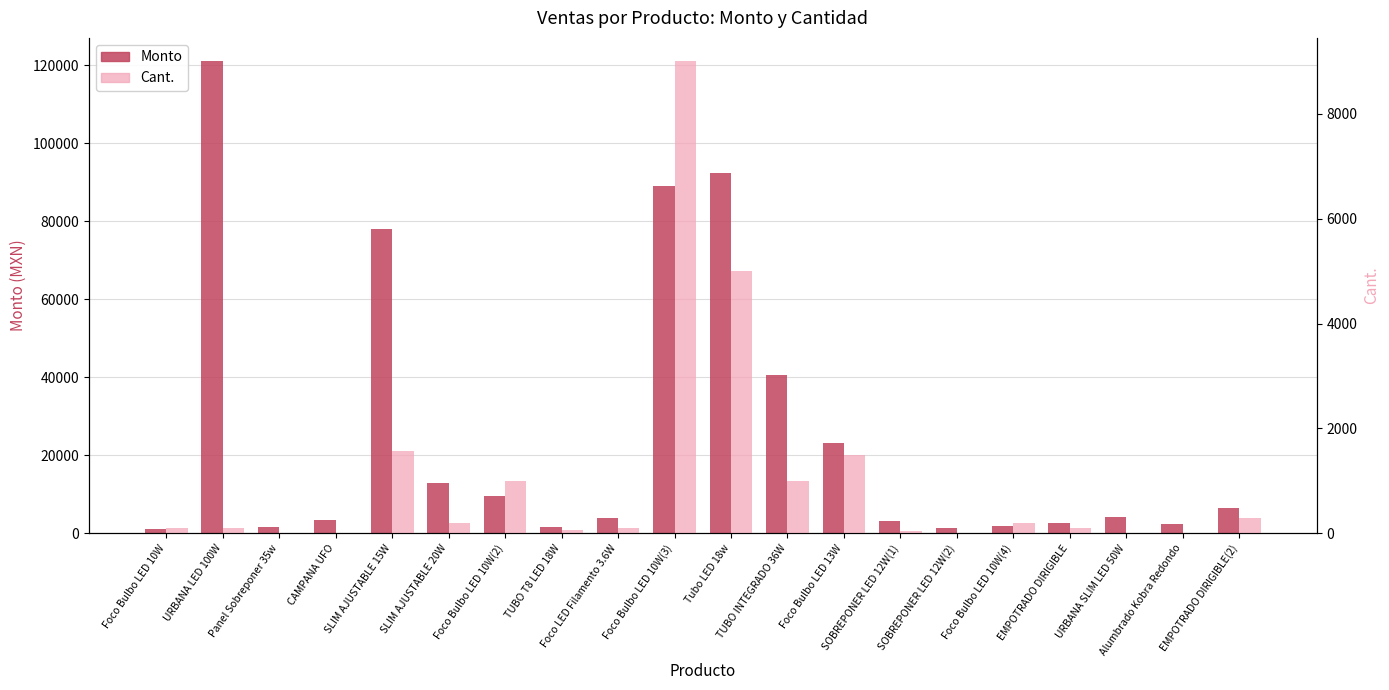

Reading left to right, what are all the values shown in this chart?

Monto: Foco Bulbo LED 10W=1150	URBANA LED 100W=121000	Panel Sobreponer 35w=1680	CAMPANA UFO=3504	SLIM AJUSTABLE 15W=78000	SLIM AJUSTABLE 20W=13000	Foco Bulbo LED 10W(2)=9500	TUBO T8 LED 18W=1650	Foco LED Filamento 3.6W=3900	Foco Bulbo LED 10W(3)=89100	Tubo LED 18w=92500	TUBO INTEGRADO 36W=40500	Foco Bulbo LED 13W=23250	SOBREPONER LED 12W(1)=3140	SOBREPONER LED 12W(2)=1330	Foco Bulbo LED 10W(4)=1980	EMPOTRADO DIRIGIBLE=2650	URBANA SLIM LED 50W=4272	Alumbrado Kobra Redondo=2275	EMPOTRADO DIRIGIBLE(2)=6600
Cant.: Foco Bulbo LED 10W=100	URBANA LED 100W=100	Panel Sobreponer 35w=10	CAMPANA UFO=4	SLIM AJUSTABLE 15W=1560	SLIM AJUSTABLE 20W=200	Foco Bulbo LED 10W(2)=1000	TUBO T8 LED 18W=60	Foco LED Filamento 3.6W=100	Foco Bulbo LED 10W(3)=9000	Tubo LED 18w=5000	TUBO INTEGRADO 36W=1000	Foco Bulbo LED 13W=1500	SOBREPONER LED 12W(1)=40	SOBREPONER LED 12W(2)=14	Foco Bulbo LED 10W(4)=200	EMPOTRADO DIRIGIBLE=100	URBANA SLIM LED 50W=4	Alumbrado Kobra Redondo=5	EMPOTRADO DIRIGIBLE(2)=300